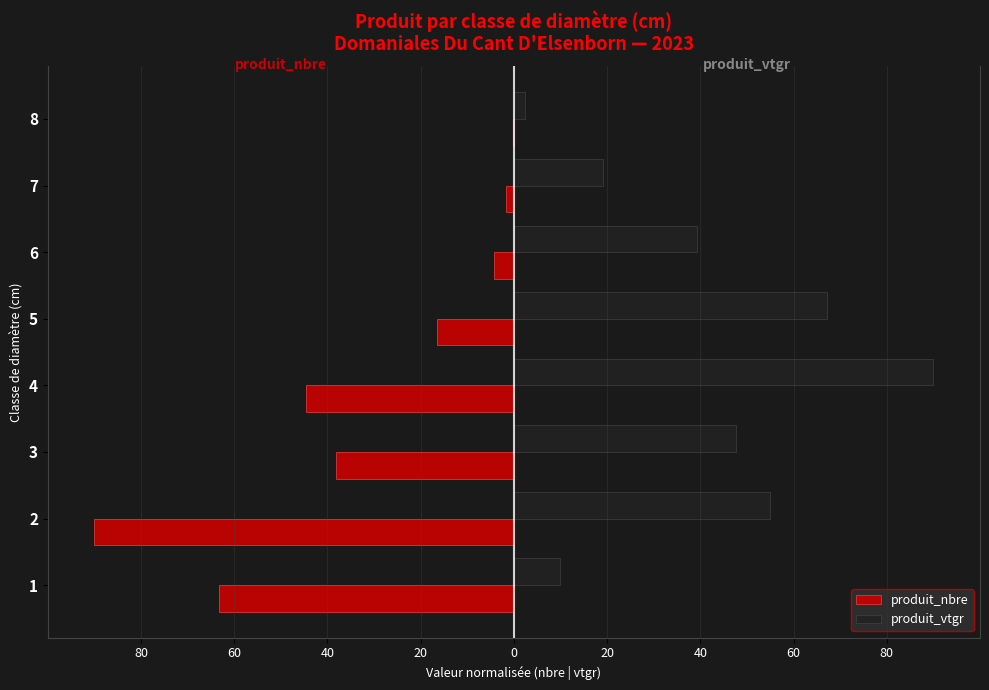

What are all the series names shown in the legend?

produit_nbre, produit_vtgr